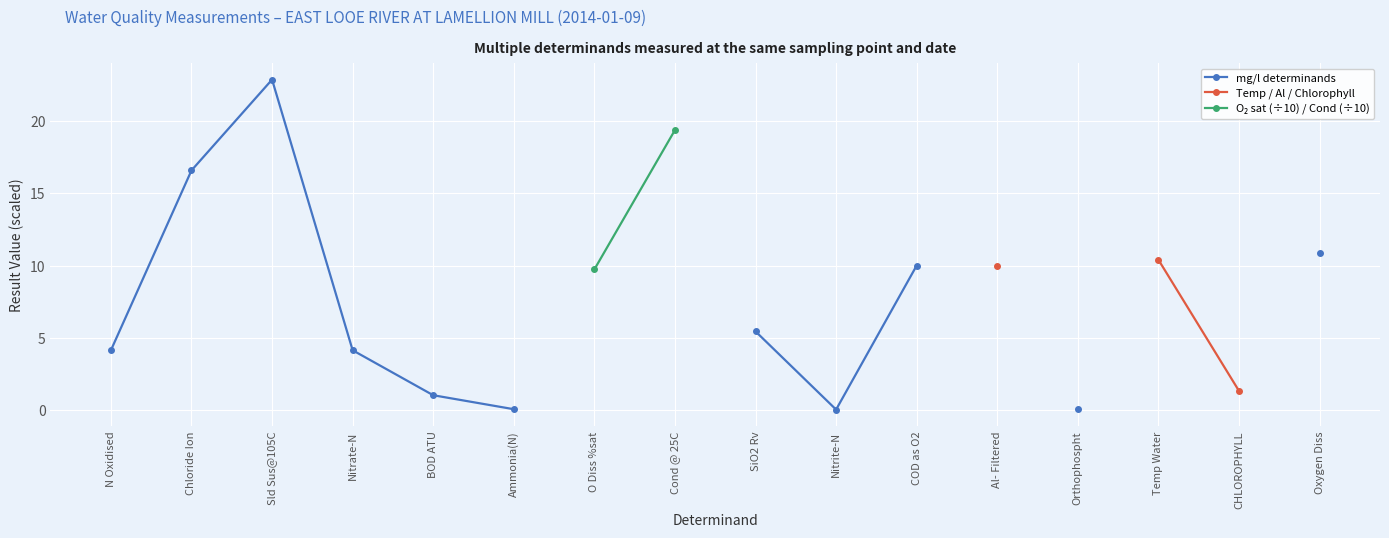

How many data points in mg/l determinands are above 16?

2